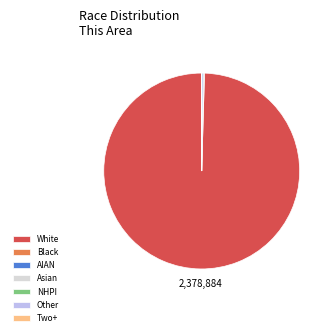

What is the largest slice in the pie chart?

White